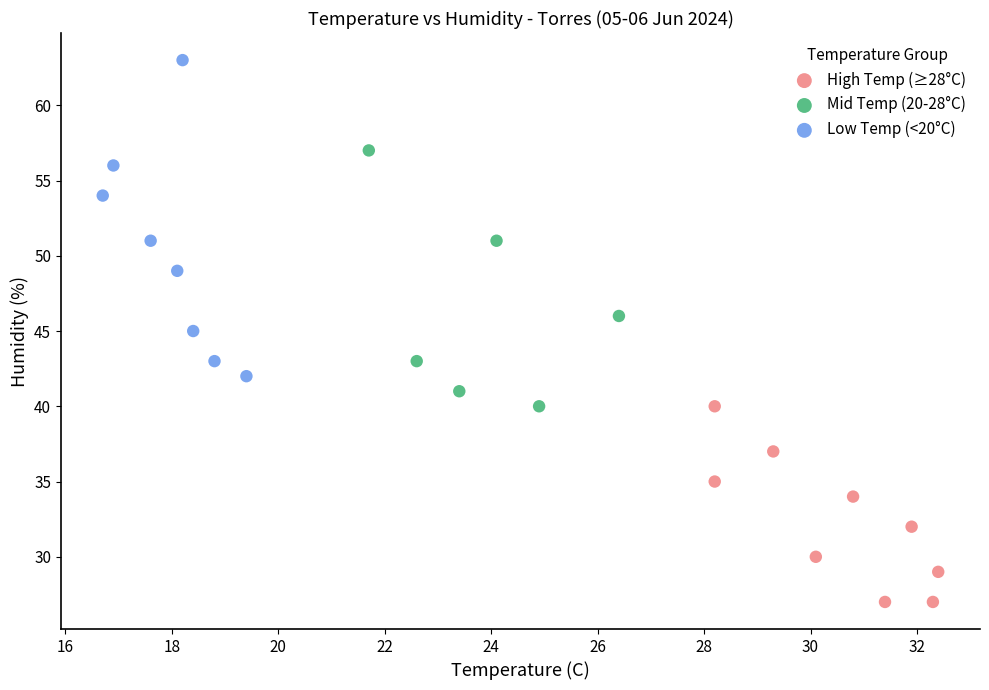

Which series has the widest spread of Y values?

Low Temp (<20°C)